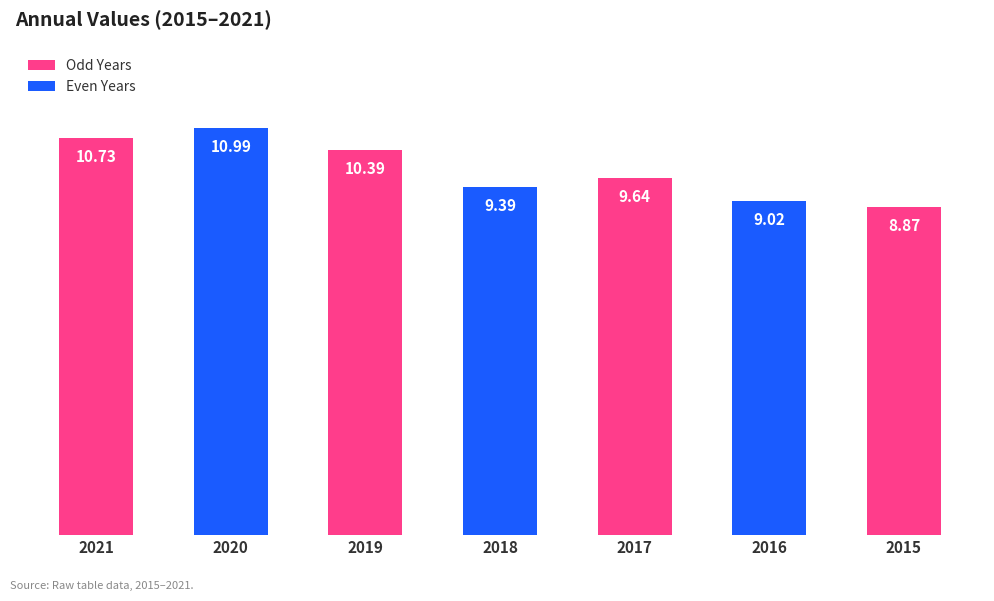

What is the value of the 2nd bar from the left?

11.0